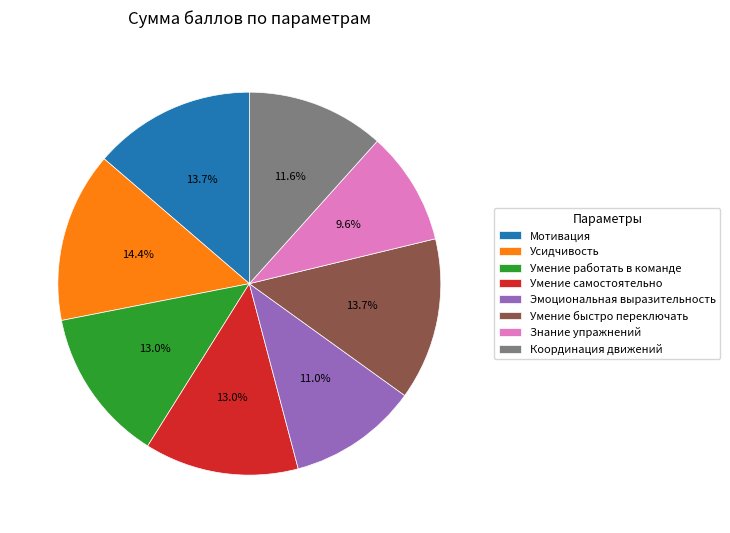

To the nearest percent, what is the difference between the largest and smallest slice percentages?

5%